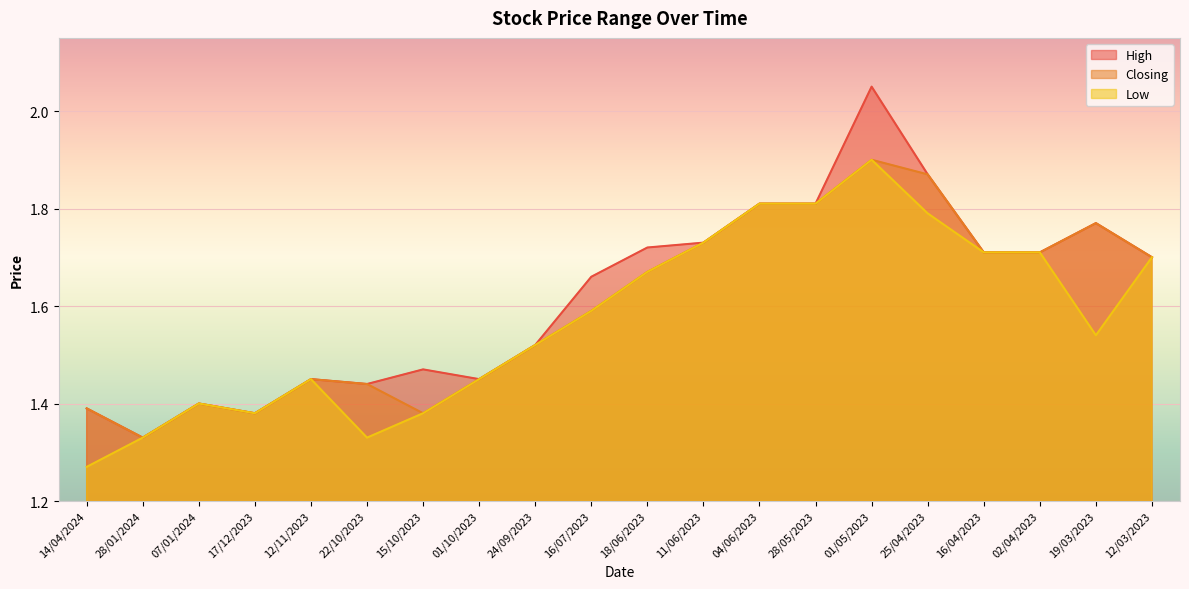

The Closing series shows 0.8 at 04/06/2023. True or false?

False